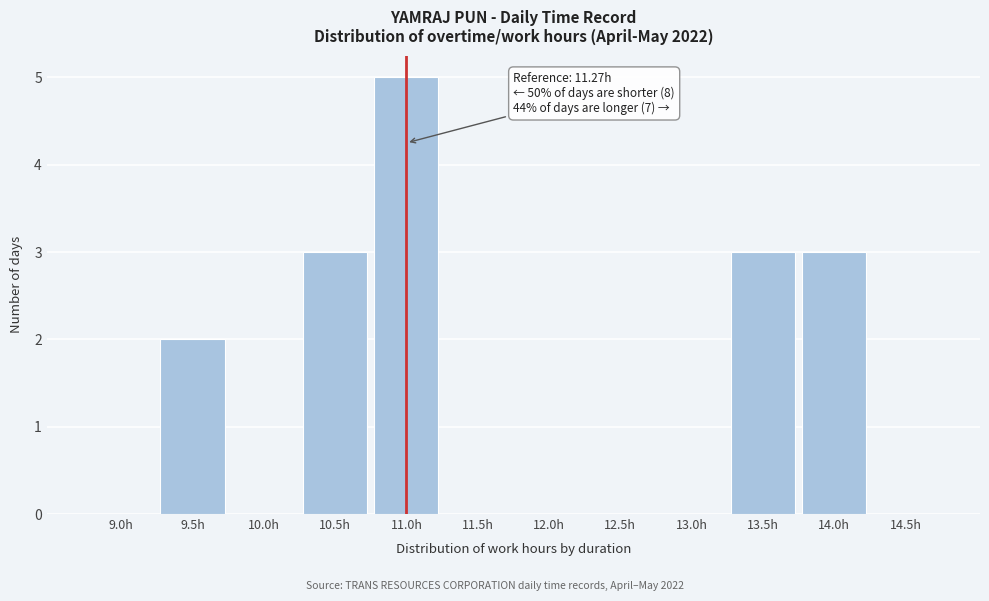

Reading right to left, transcribe all the data shown in this chart.

14.5h=0	14.0h=3	13.5h=3	13.0h=0	12.5h=0	12.0h=0	11.5h=0	11.0h=5	10.5h=3	10.0h=0	9.5h=2	9.0h=0